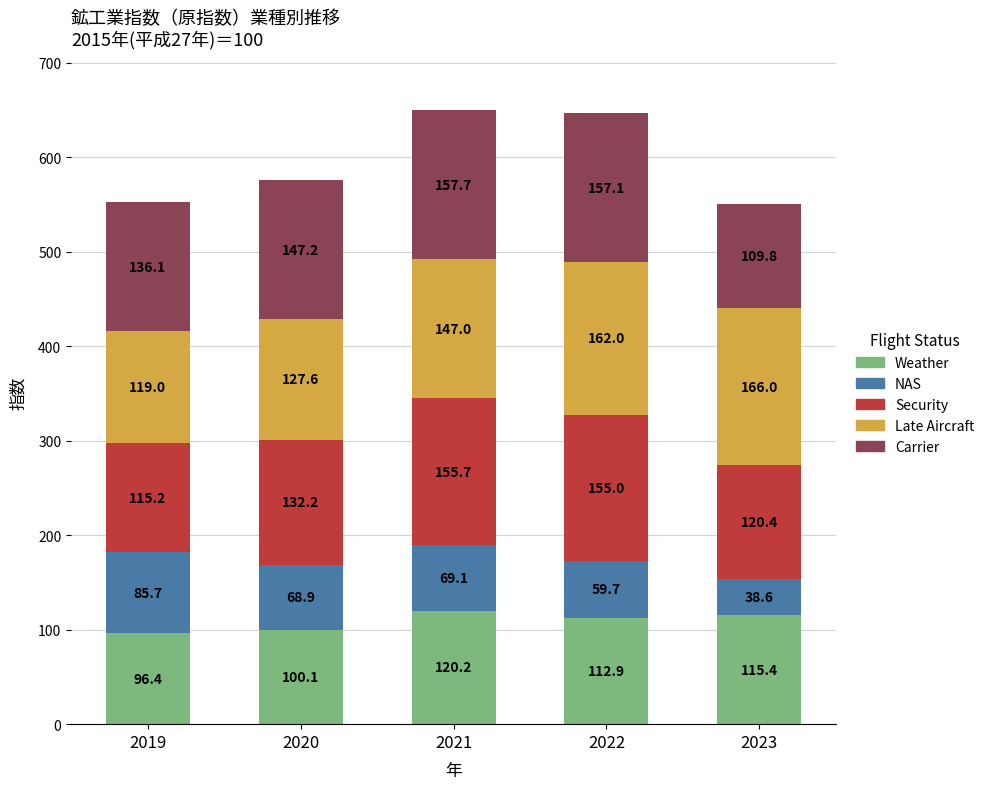

What is the highest value of the Weather series?

120.2